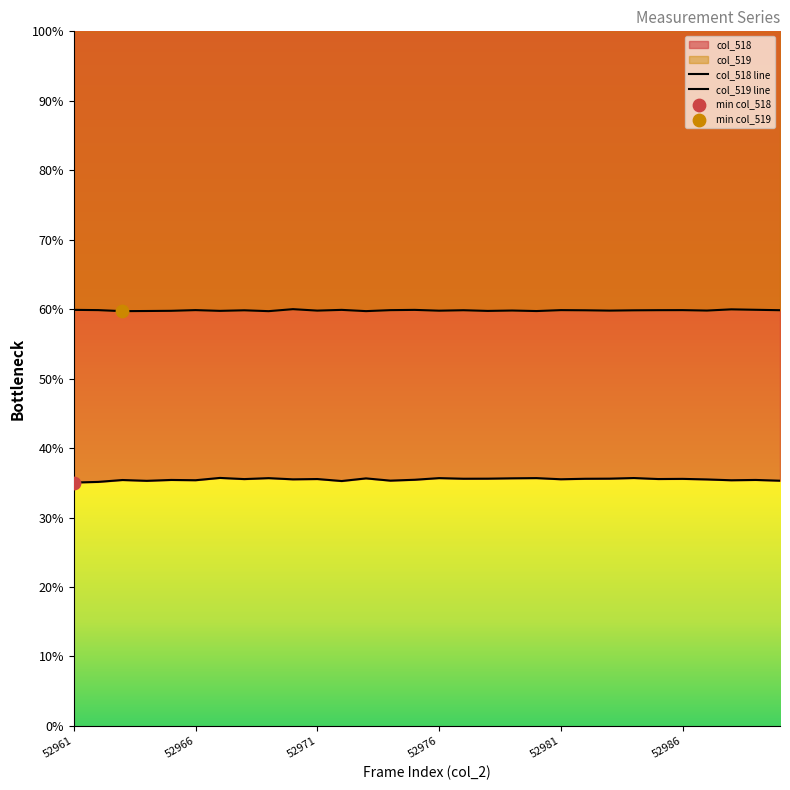

What is the total value across all series at 52970?

62588